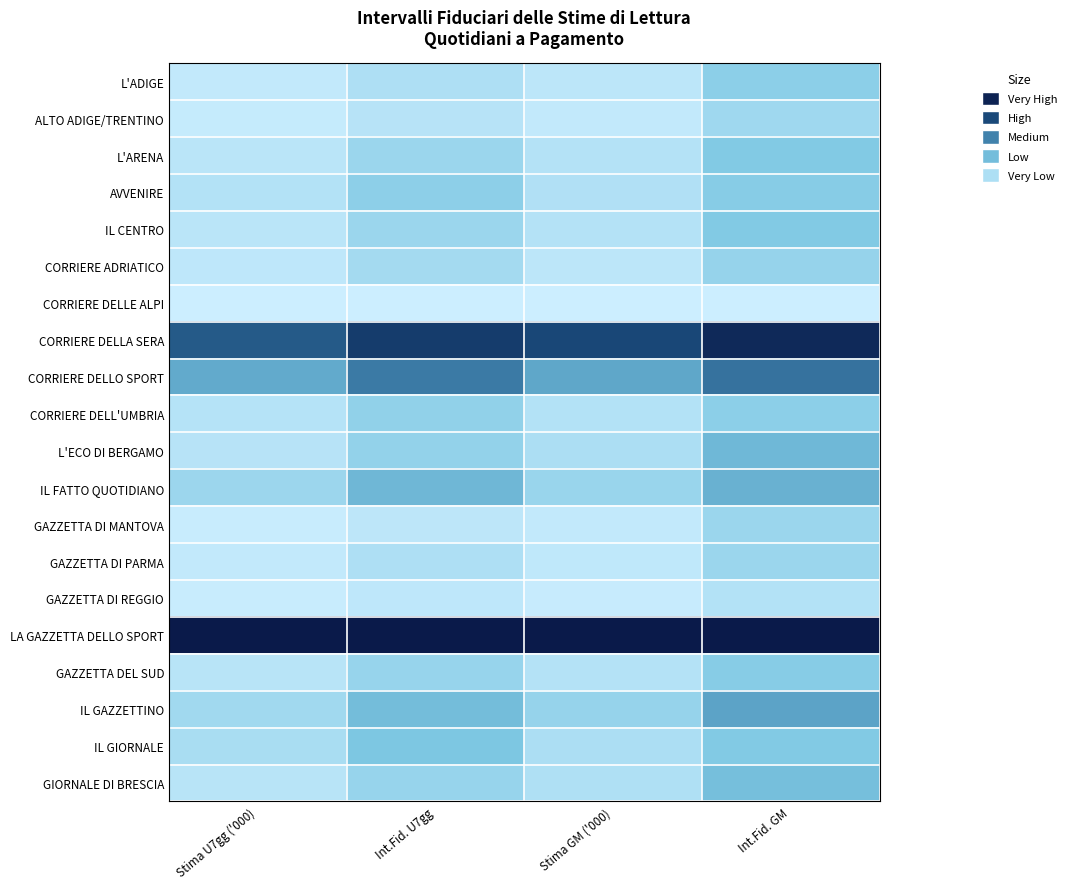

At which category is the sum across all series the highest?

Int.Fid. GM